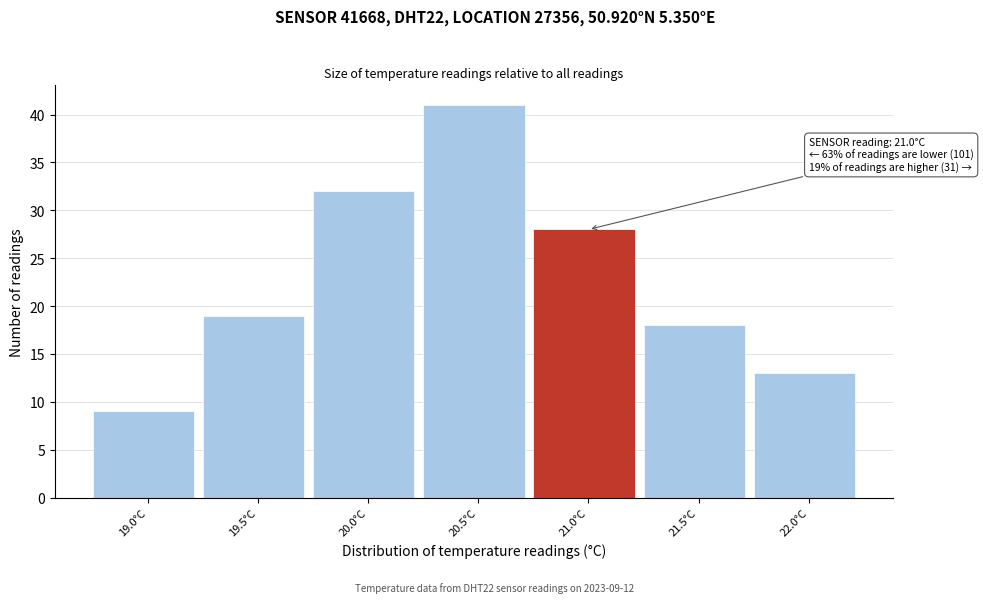

Reading right to left, what are all the values shown in this chart?

22.0°C=13	21.5°C=18	21.0°C=28	20.5°C=41	20.0°C=32	19.5°C=19	19.0°C=9